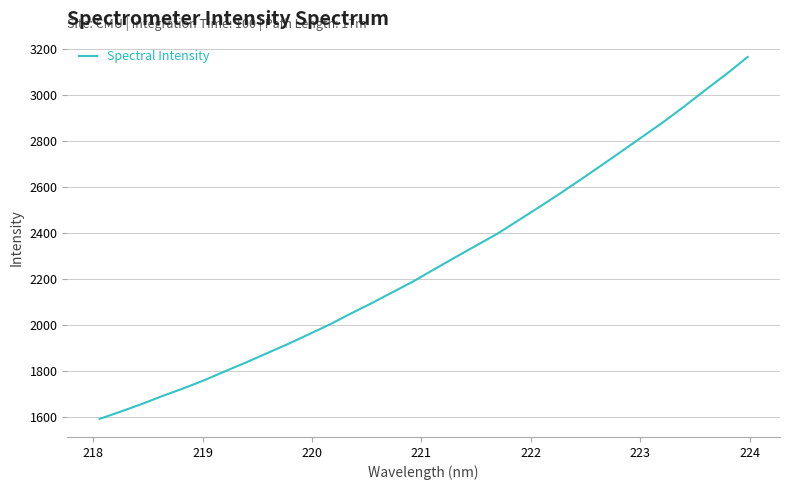

What is the smallest value displayed?

1593.6